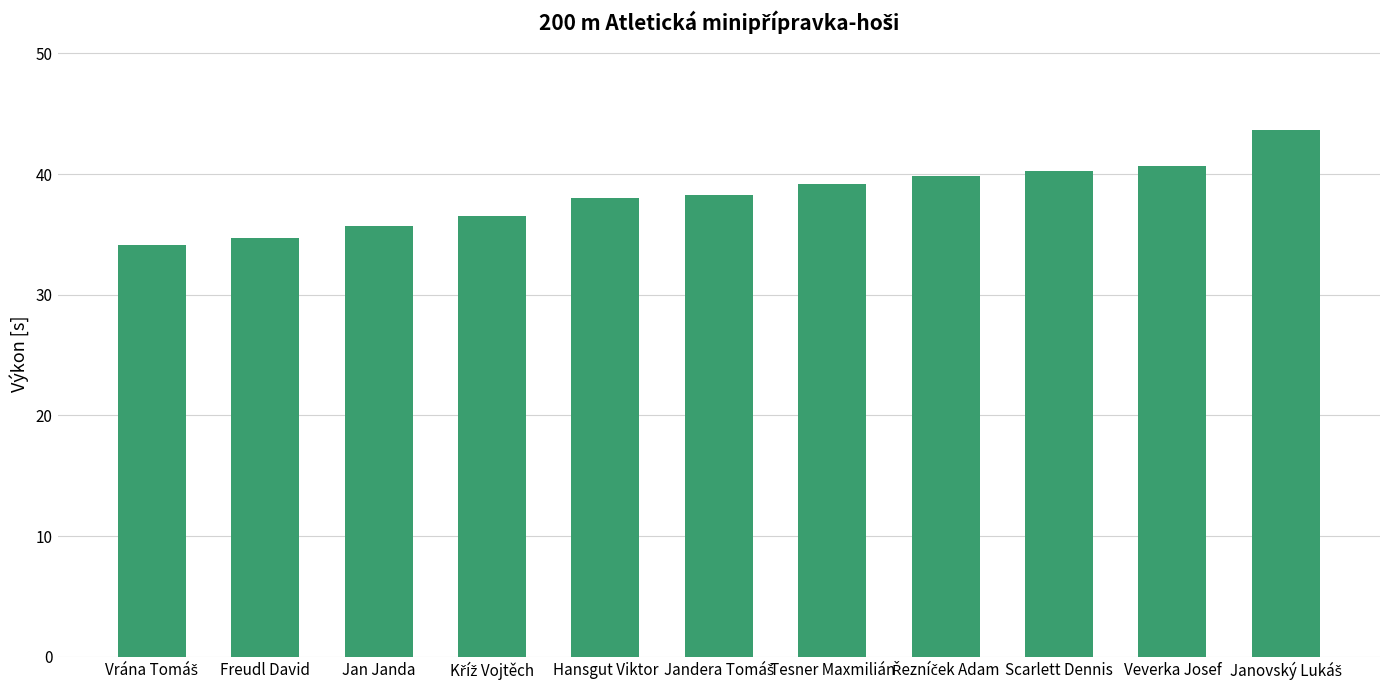

The chart shows a value of 47.9 at Freudl David. True or false?

False